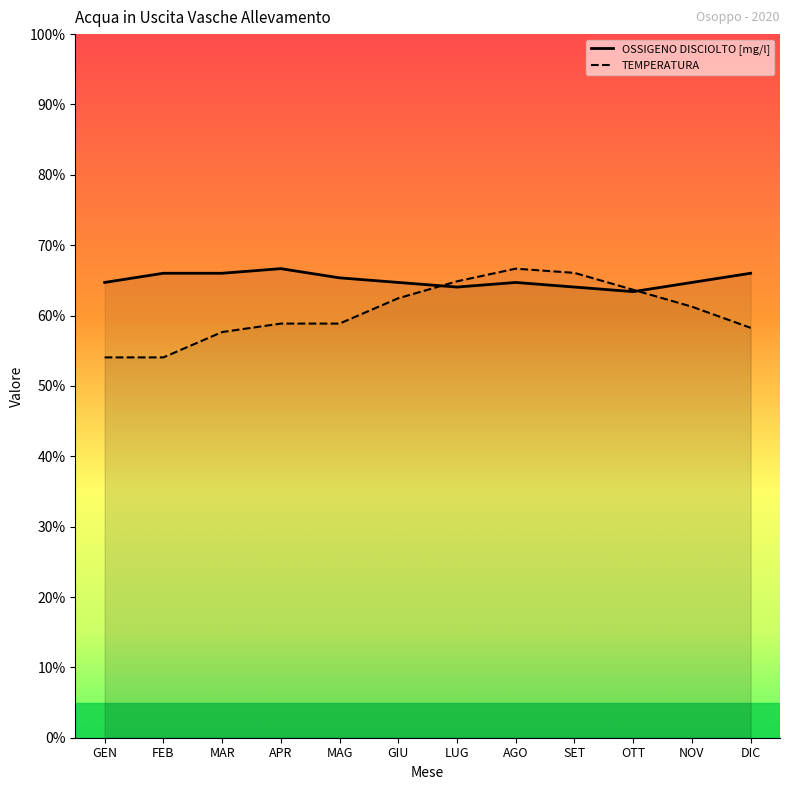

Is the value of OSSIGENO DISCIOLTO [mg/l] at MAR greater than the value of TEMPERATURA at LUG?

Yes